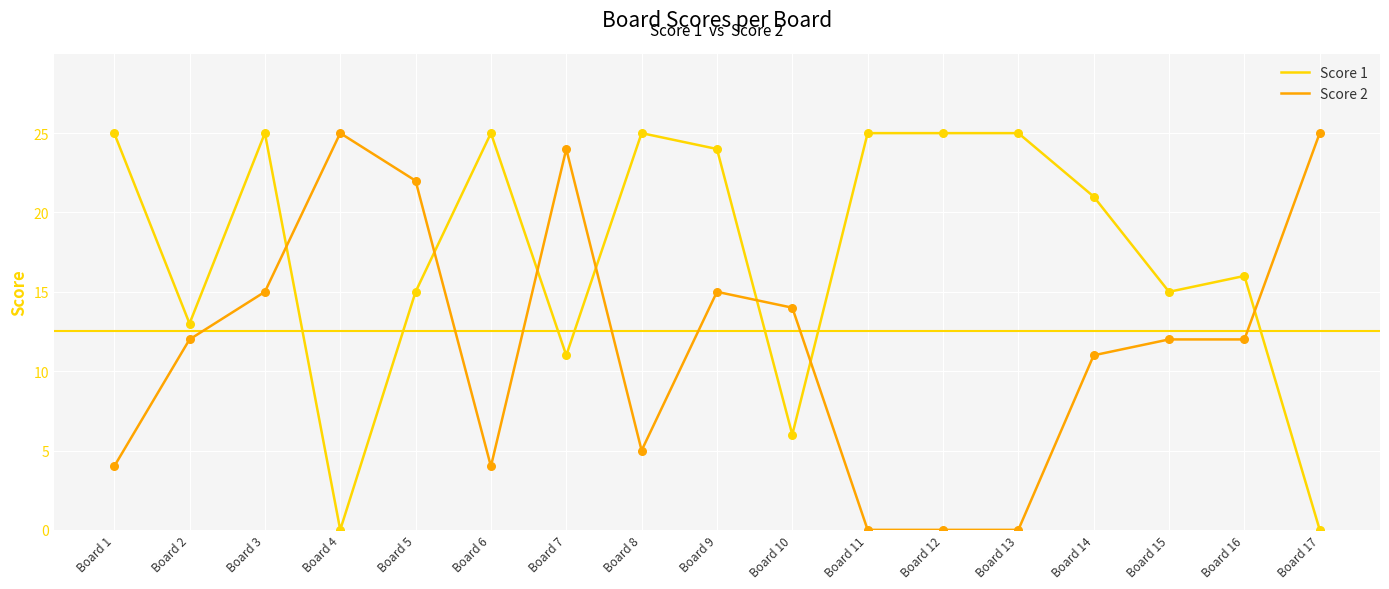

What is the total value across all series at Board 3?

40